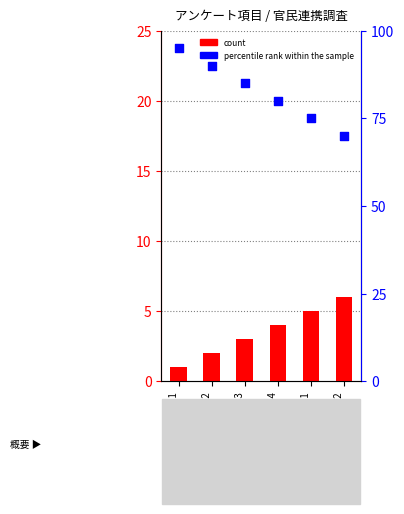

What is the total value across all series at 設問1-2?

92